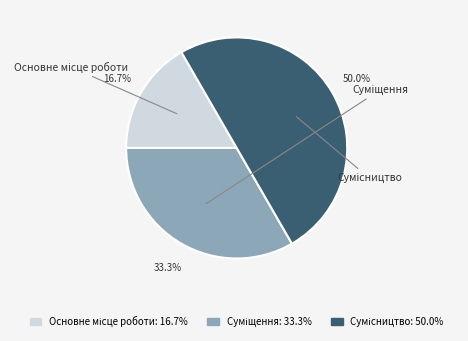

How many slices are in this pie chart?

3